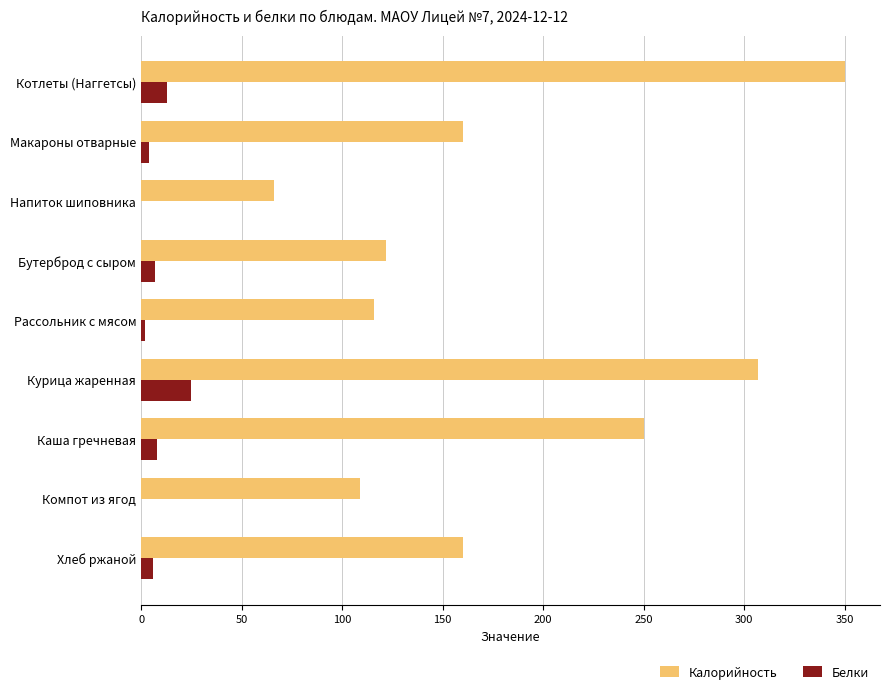

Is it true that Калорийность equals 228 at Хлеб ржаной?

False